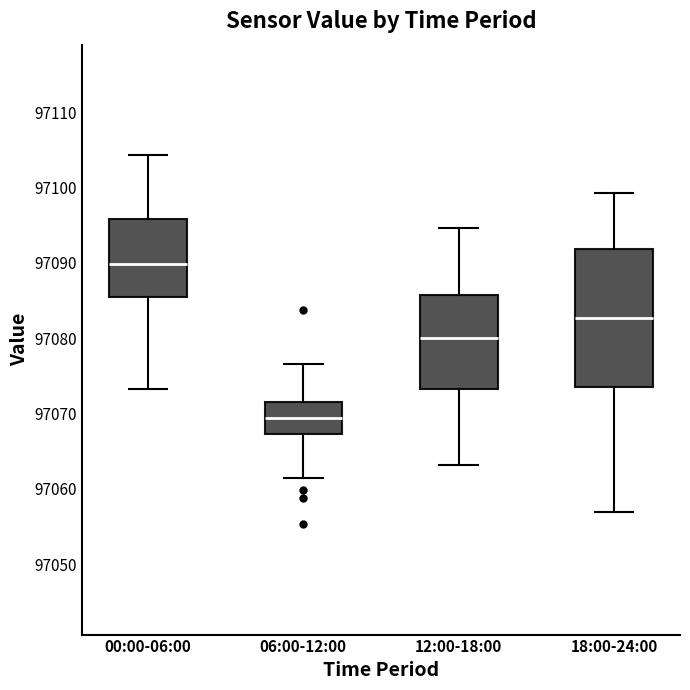

Reading left to right, transcribe this box plot: for each box, give where its median line is, the range the box spans, and where its two whiskers end, as read against the y-axis. The values are not printed on the chart, so give them approximately, as read against the axis.

00:00-06:00: median 97090, box 97085 to 97096, whiskers 97073 to 97104
06:00-12:00: median 97069, box 97067 to 97072, whiskers 97061 to 97077
12:00-18:00: median 97080, box 97073 to 97086, whiskers 97063 to 97095
18:00-24:00: median 97083, box 97073 to 97092, whiskers 97057 to 97099